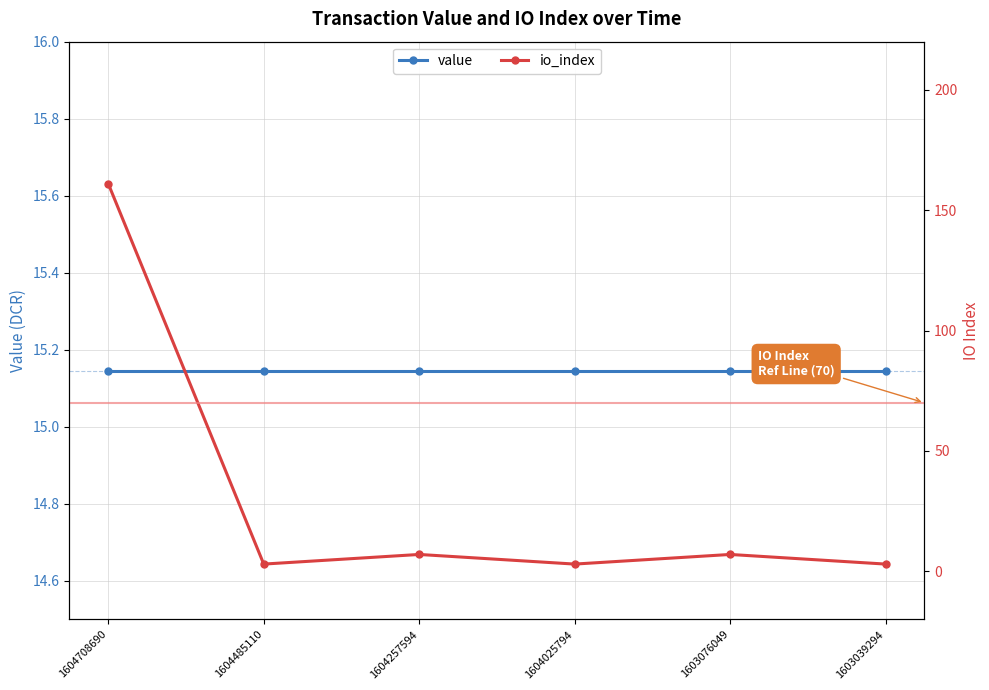

Reading right to left, transcribe all the data shown in this chart.

value: 15.1	15.1	15.1	15.1	15.1	15.1
io_index: 3.0	7.0	3.0	7.0	3.0	161.0